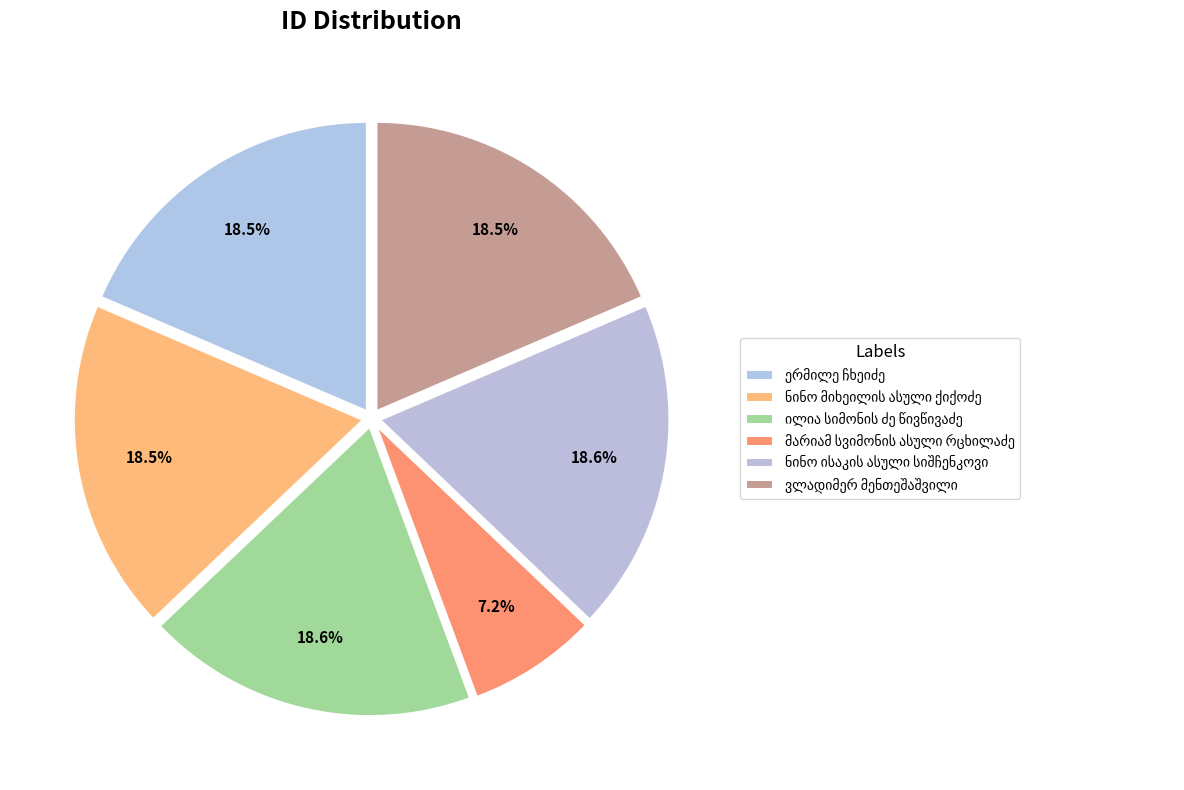

How many segments does this pie chart have?

6